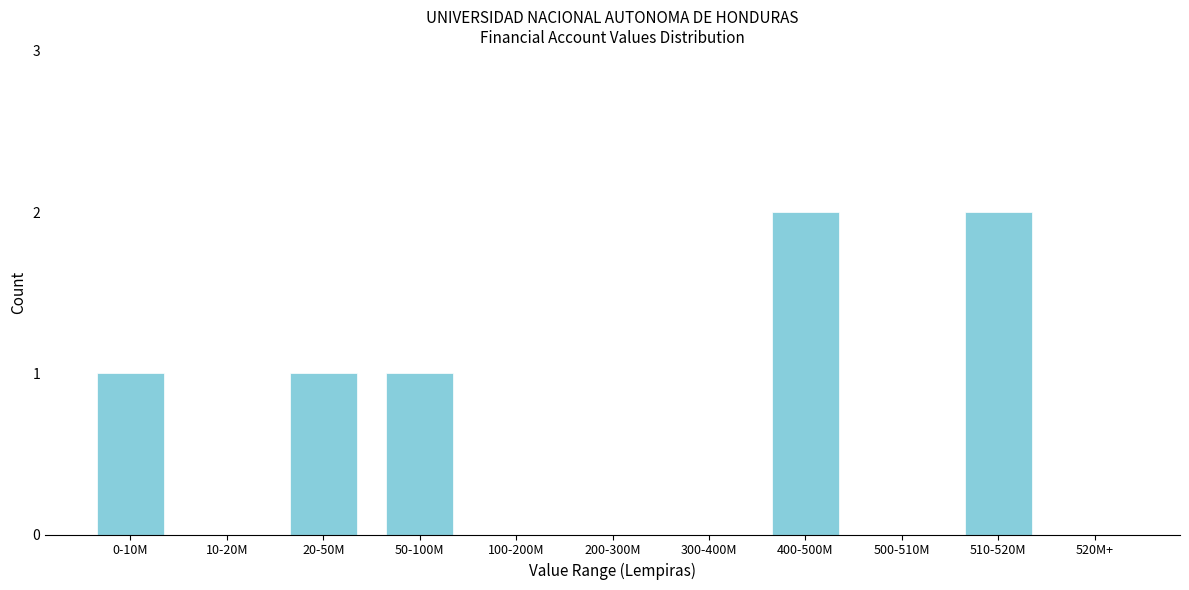

Reading right to left, what are all the values shown in this chart?

520M+=0	510-520M=2	500-510M=0	400-500M=2	300-400M=0	200-300M=0	100-200M=0	50-100M=1	20-50M=1	10-20M=0	0-10M=1